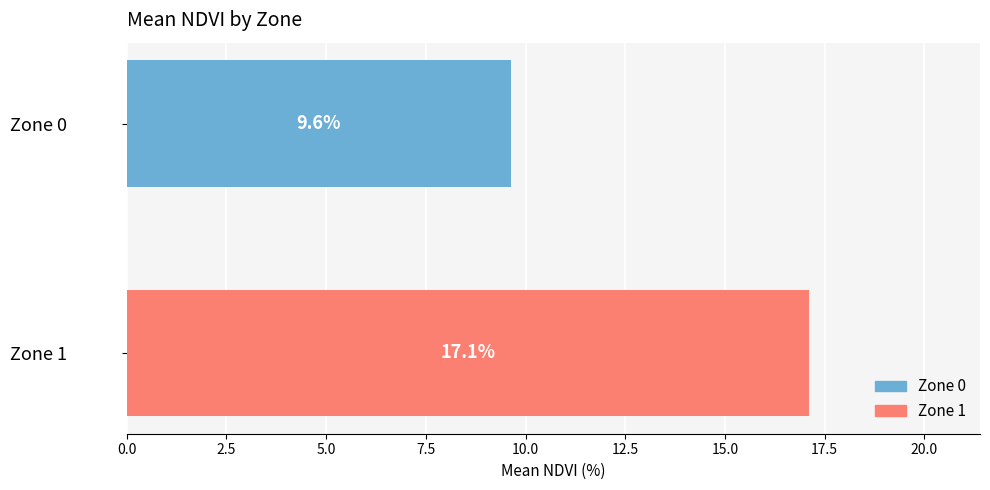

Which series has the widest spread of values?

Zone 0